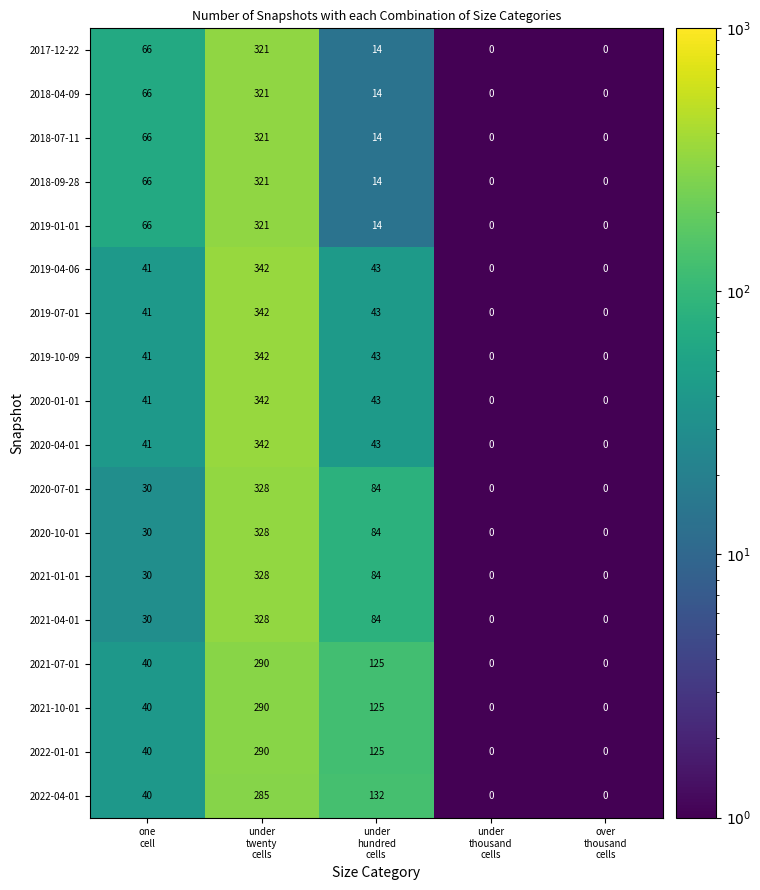

What is the spread (max minus min) of values at under
hundred
cells?

118